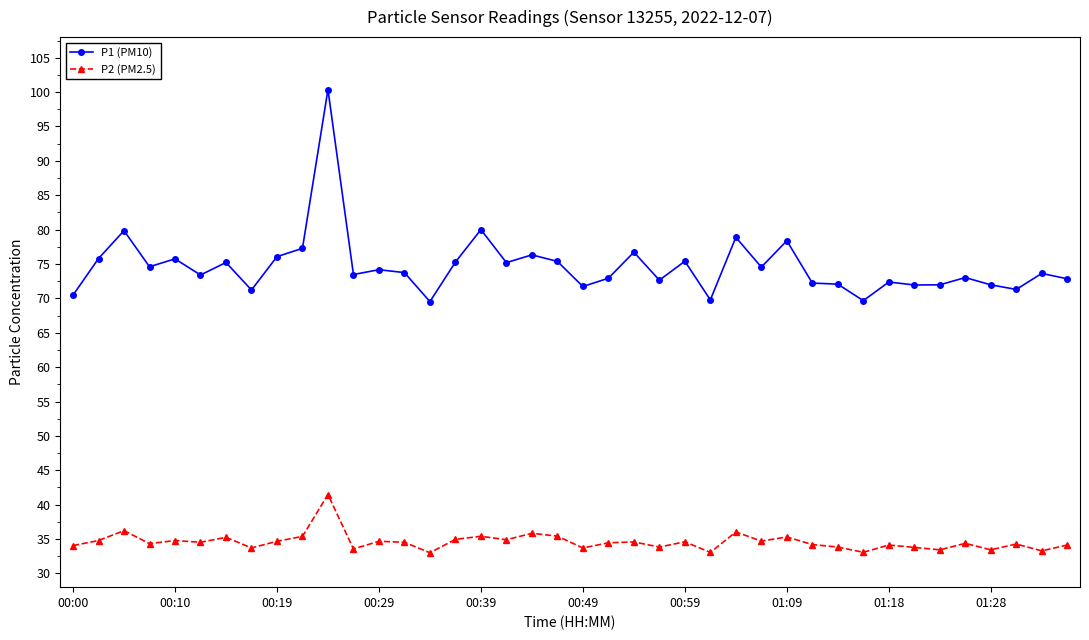

List the series in order of their overall mean, highest first.

P1 (PM10), P2 (PM2.5)